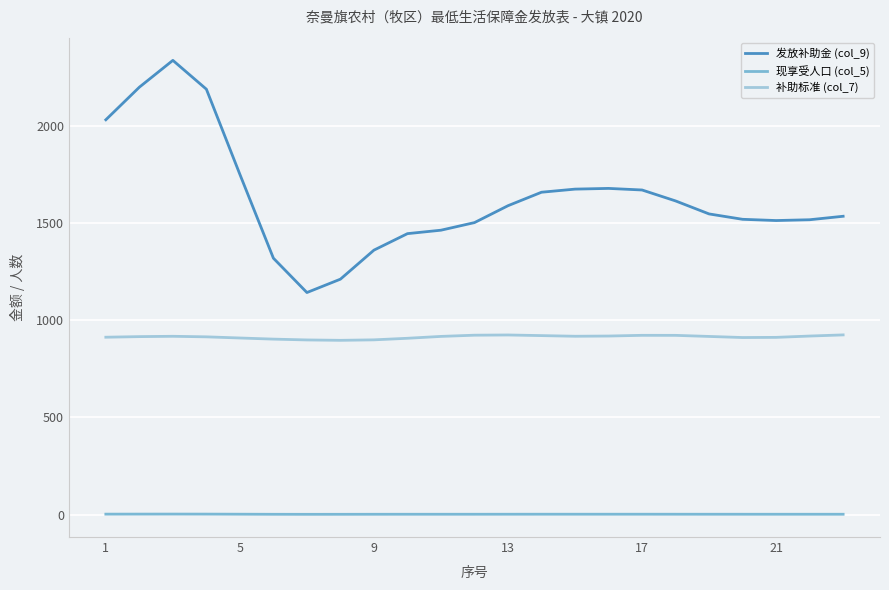

True or false: 发放补助金 (col_9) and 现享受人口 (col_5) cross at least once.

False